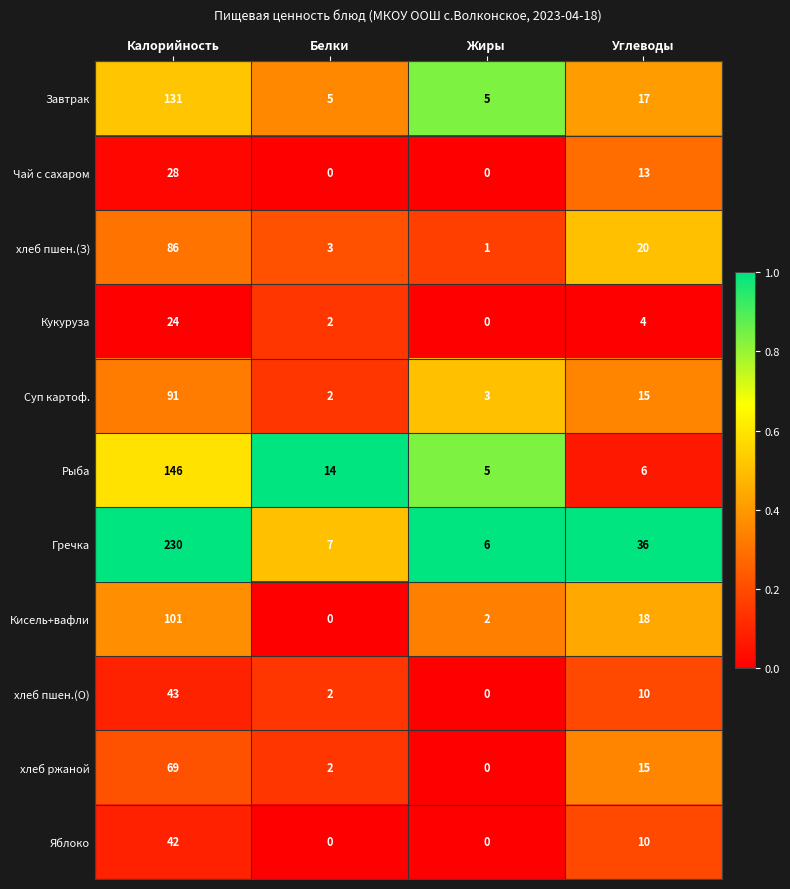

Which series changed the most between Калорийность and Углеводы?

Гречка